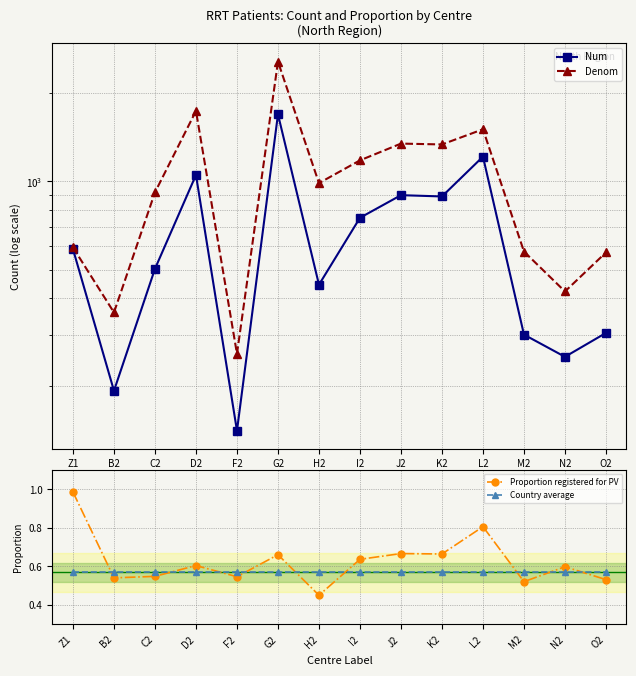

True or false: Num and Proportion registered for PV intersect in this chart.

False